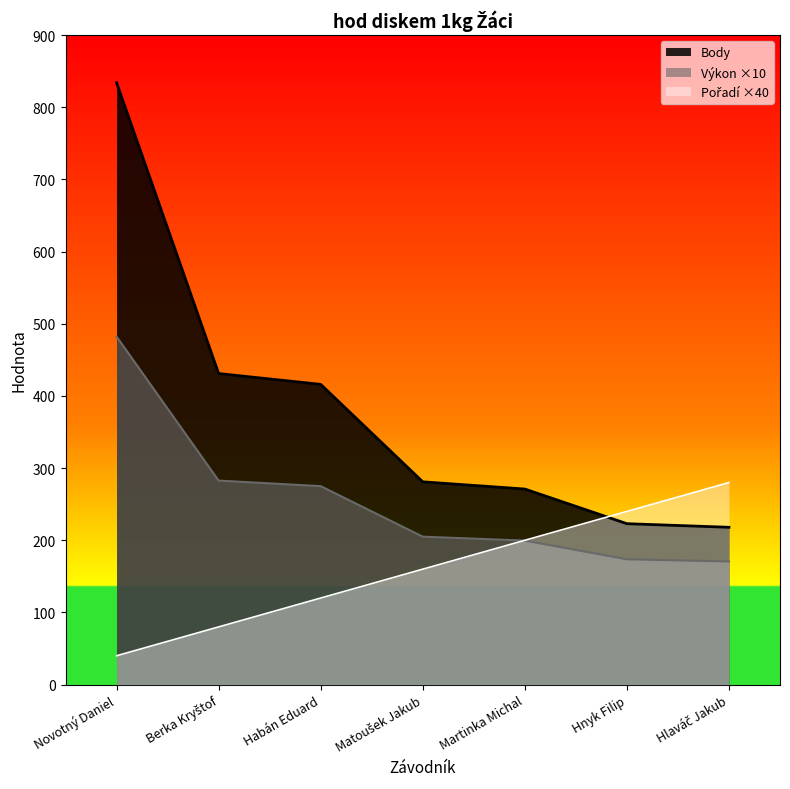

Where does the Pořadí series first go above 160?

Martinka Michal